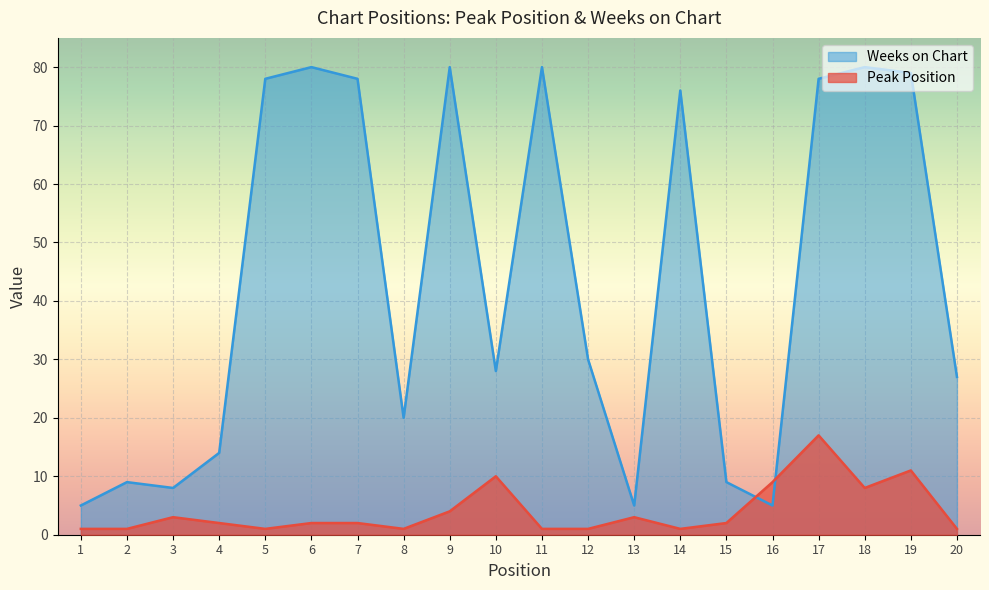

What is the difference between the highest and lowest values at 5?

77